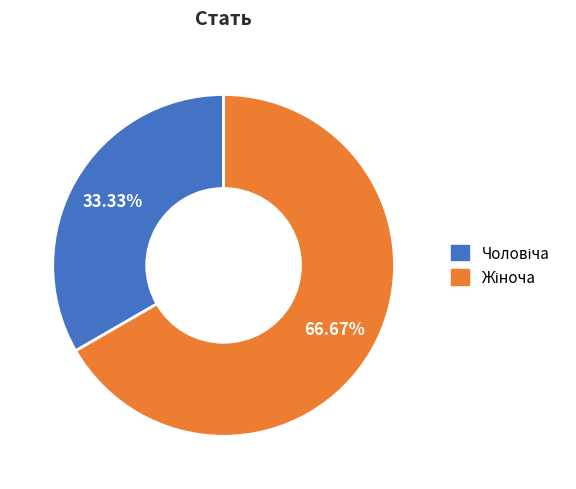

To the nearest percent, what percentage of the pie is Чоловіча?

33%